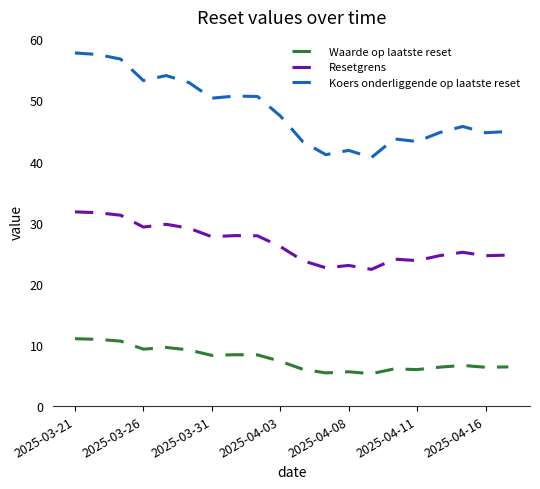

What is the difference between the maximum and minimum values in the Resetgrens series?

9.4